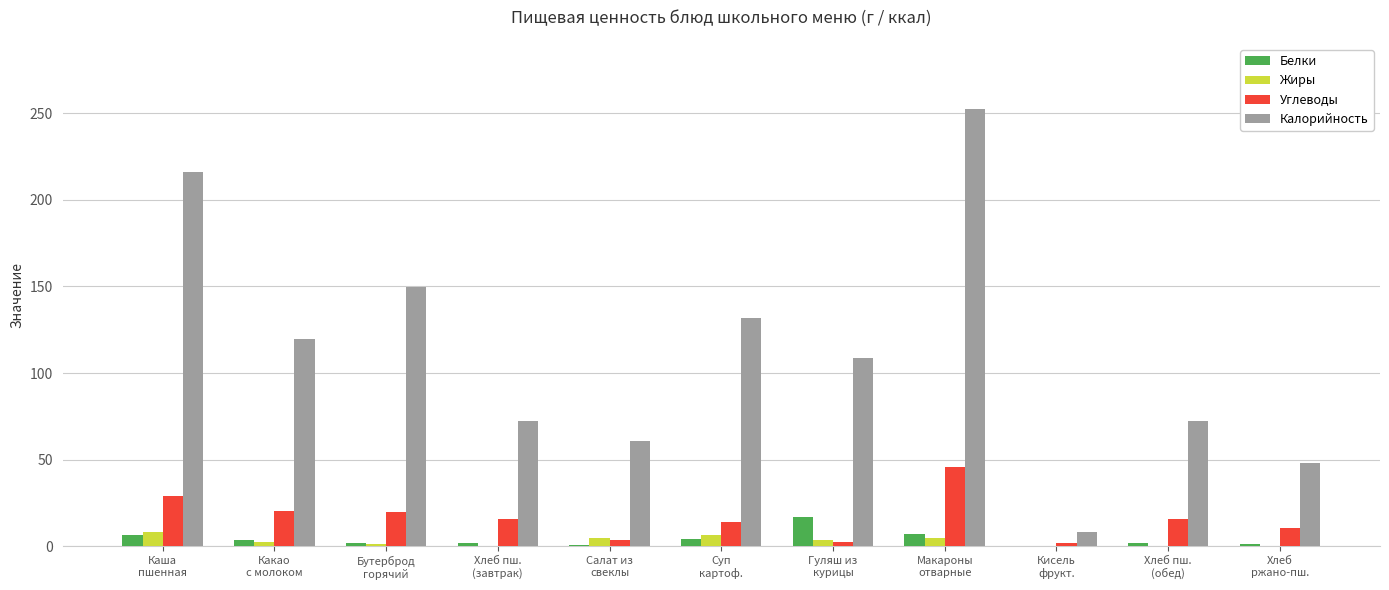

How many groups of bars are there?

11